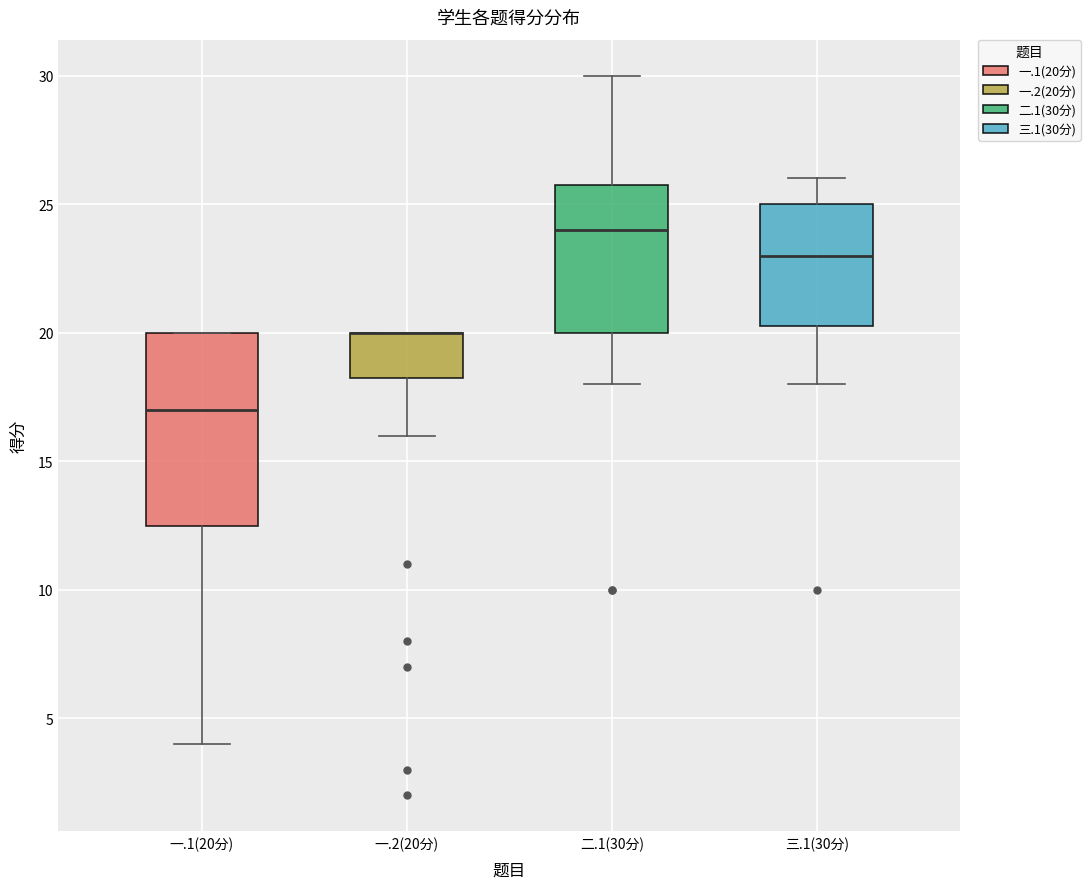

Where does the upper whisker of the box for 二.1(30分) end on the y-axis? The values are not printed on the chart, so give them approximately, as read against the axis.

30.0